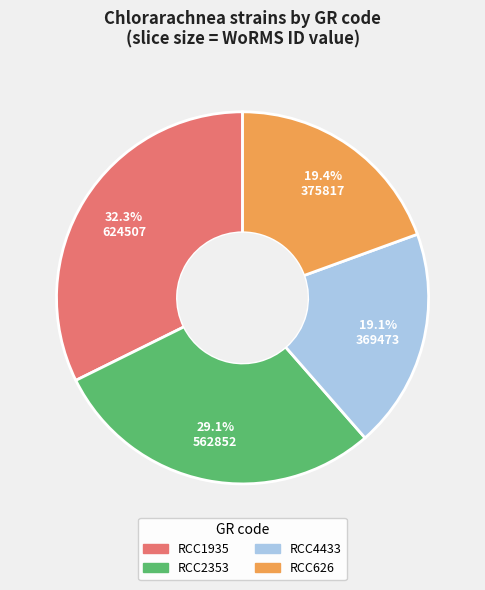

Which slice is the largest?

RCC1935